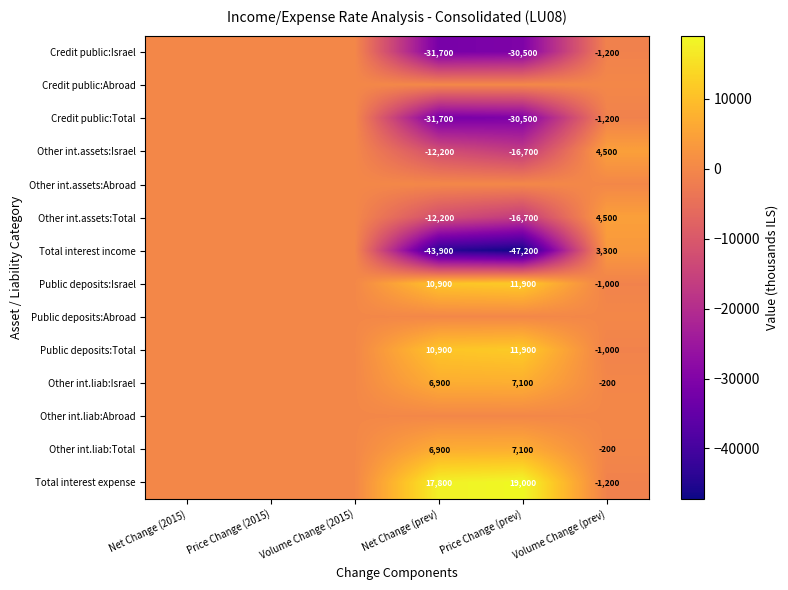

What is the sum of the Other int.liab:Total values at Volume Change (prev) and Price Change (prev)?

6900